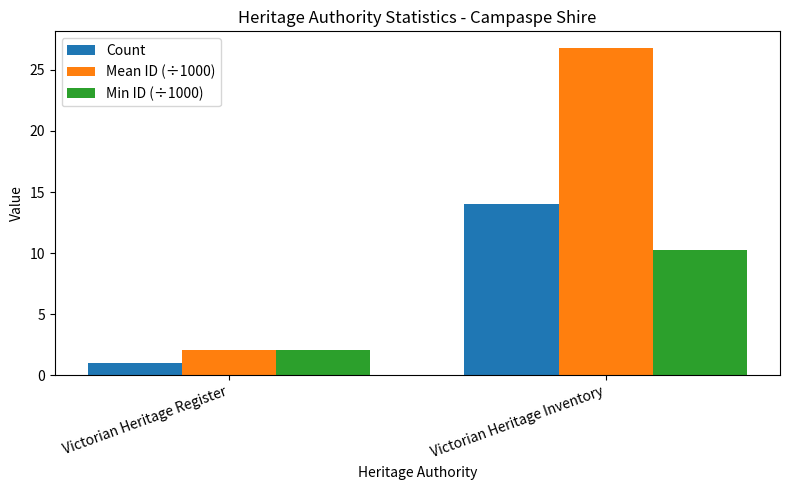

What is the value of the Count bar at the 1st from the left?

1.0